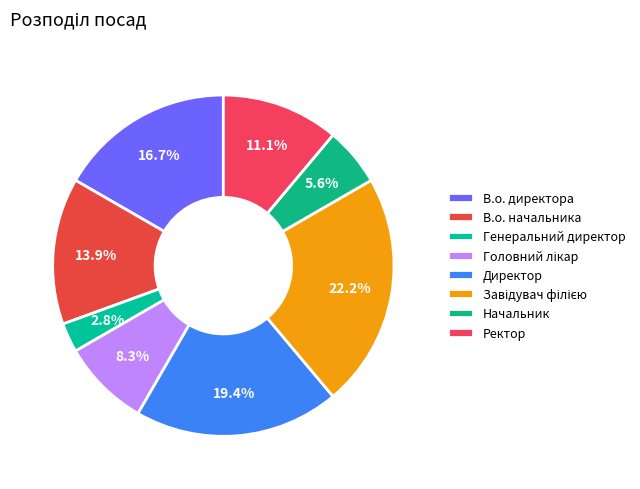

Rank the categories by value from highest to lowest.

Завідувач філією, Директор, В.о. директора, В.о. начальника, Ректор, Головний лікар, Начальник, Генеральний директор